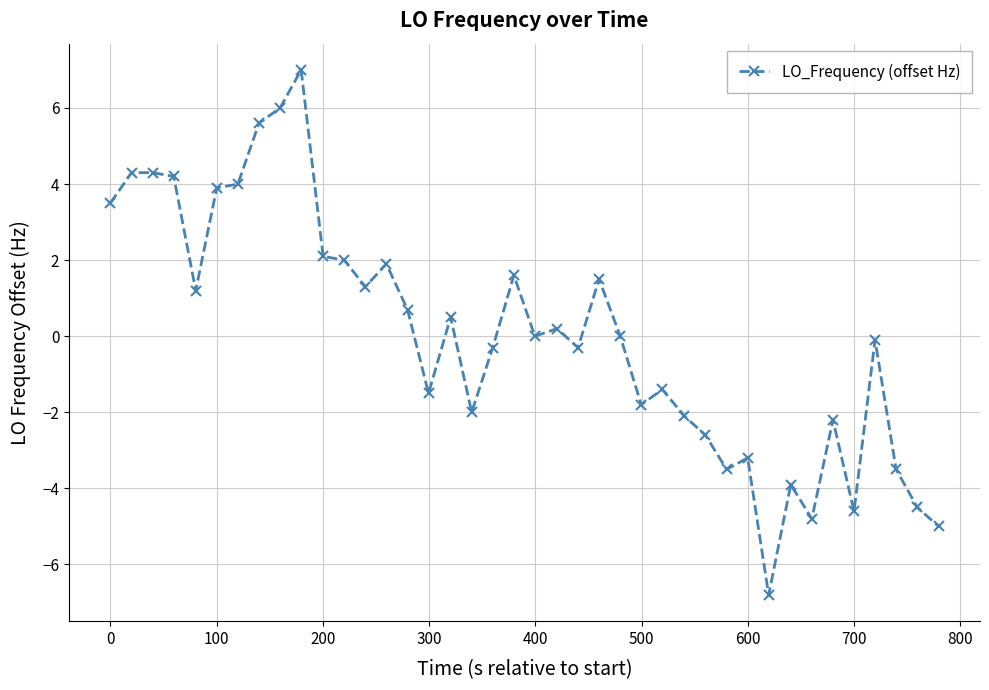

True or false: the data has more than 0 interior local peaks.

True